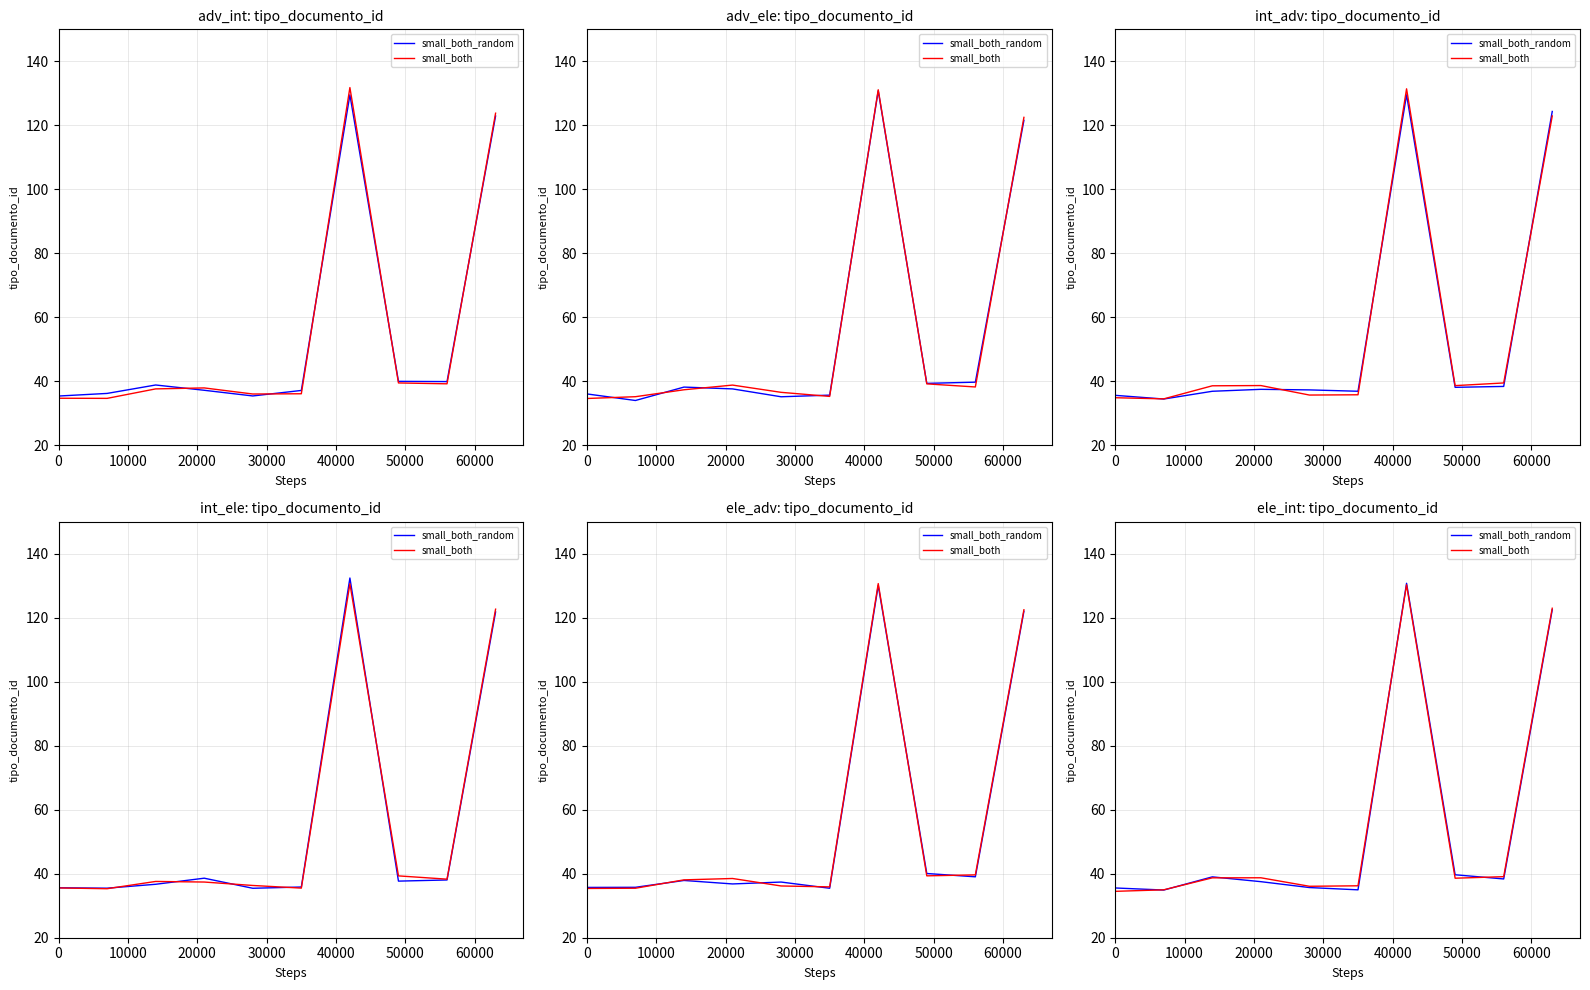

How many data points in small_both are less than 38?

4